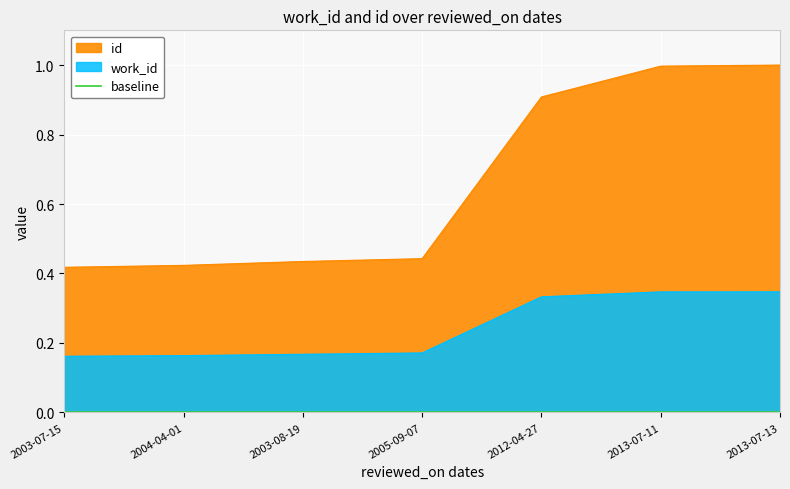

Rank the series at 2003-07-15 from lowest to highest value.

work_id, id